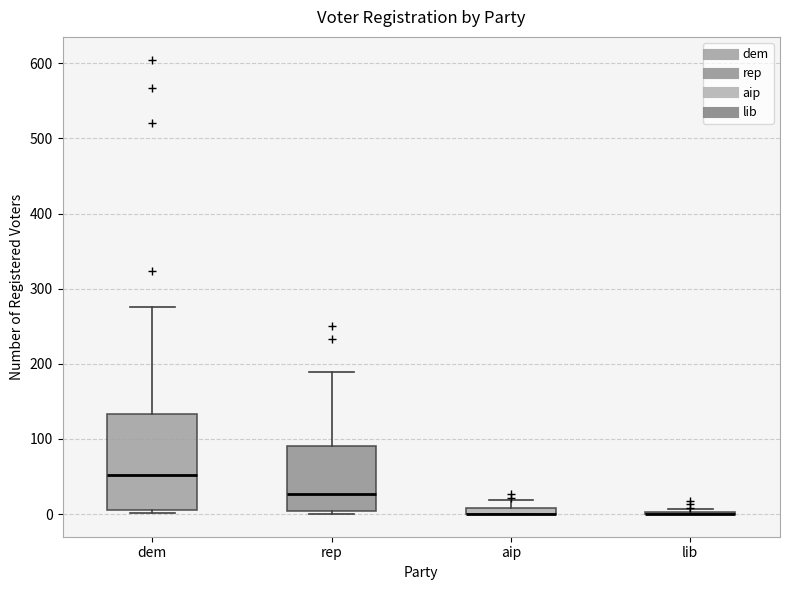

Where does the median line of the box for dem sit on the y-axis? The values are not printed on the chart, so give them approximately, as read against the axis.

50